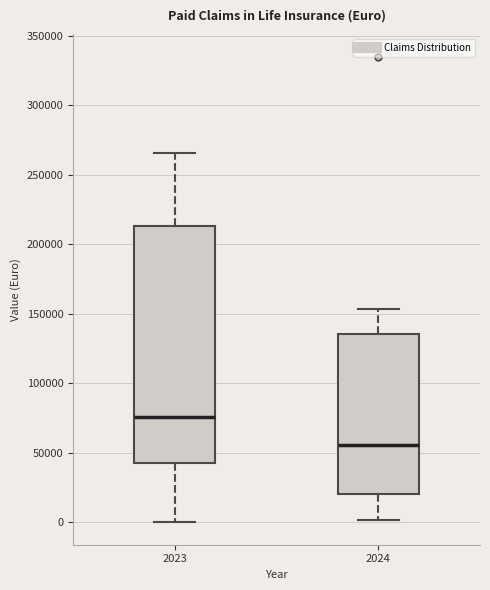

Comparing the boxes themselves (not the whiskers), which one is the tallest?

2023